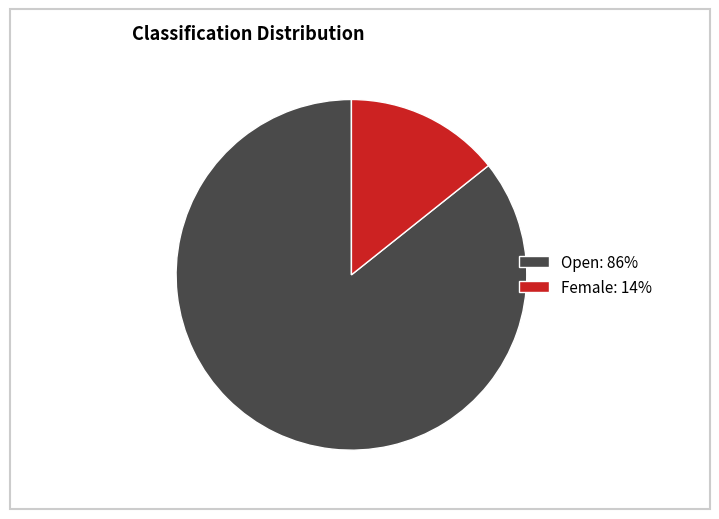

Is it true that Female: 14% is 20% of the pie?

False